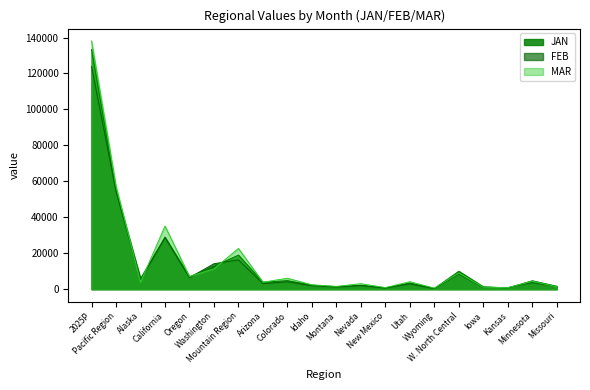

How many lines are shown in the chart?

3